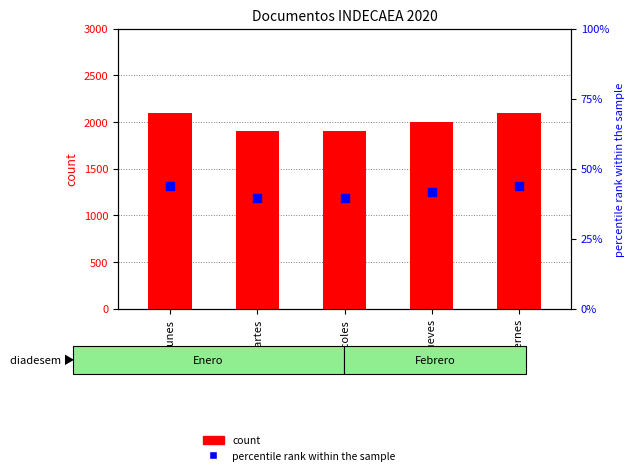

Which series contains the lowest Y value?

count